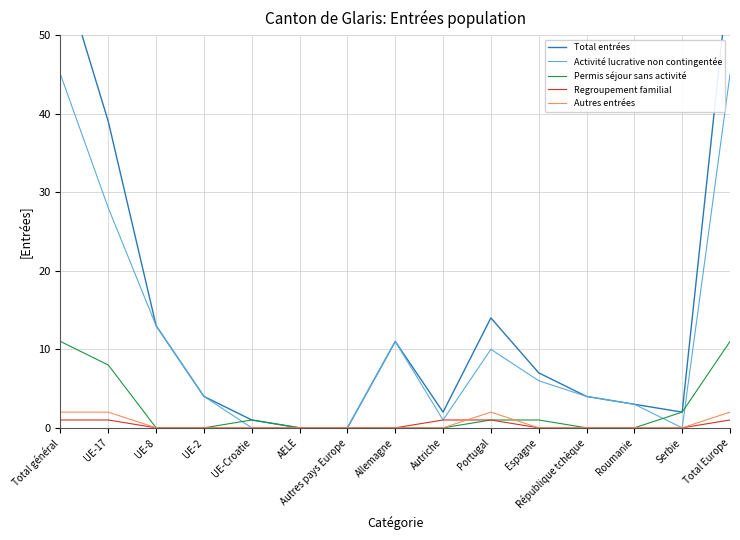

True or false: Total entrées has a value of 0 at AELE.

True